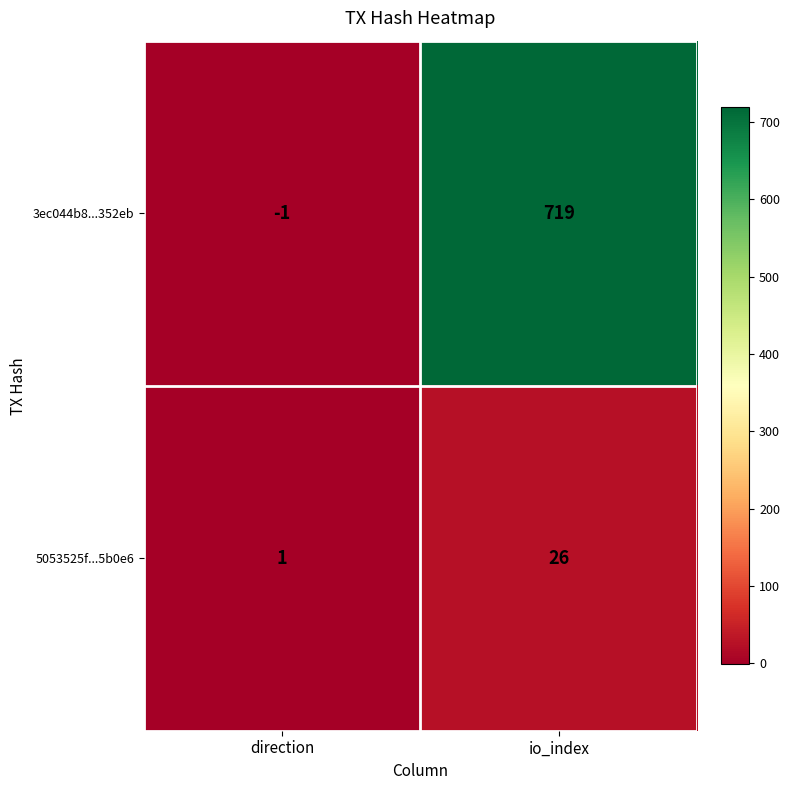

At which label is 5053525f...5b0e6 closest to 13?

direction